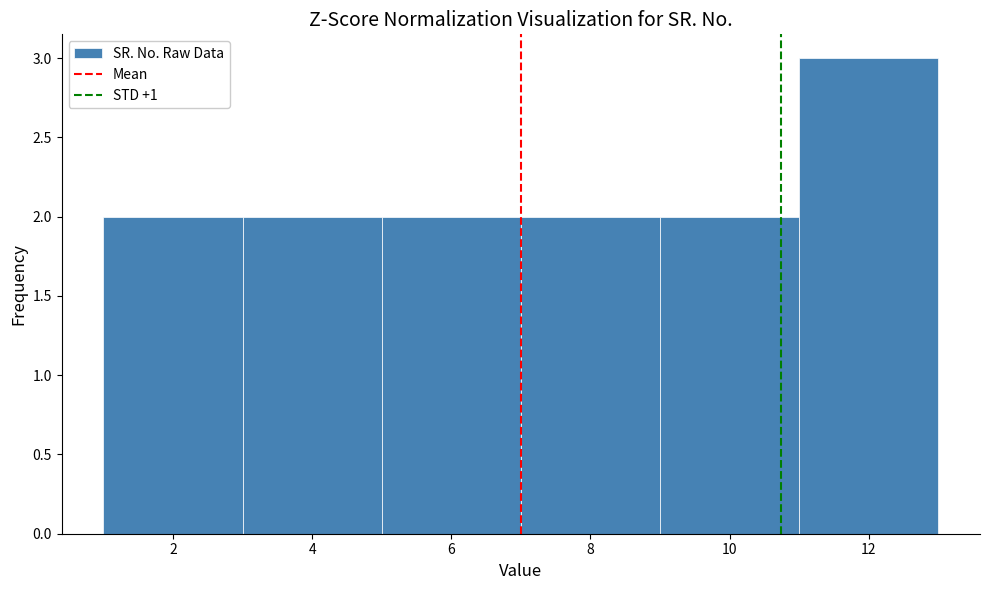

How tall is the bar that spans 9 to 11 on the x-axis? The values are not printed on the chart, so give them approximately, as read against the axis.

2